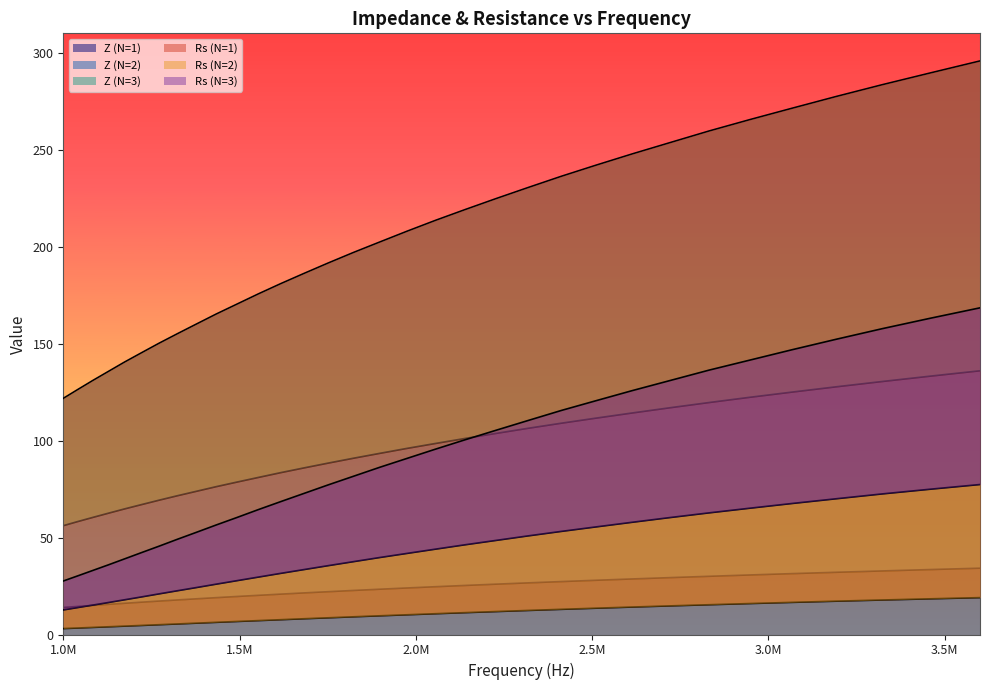

How many lines are shown in the chart?

6